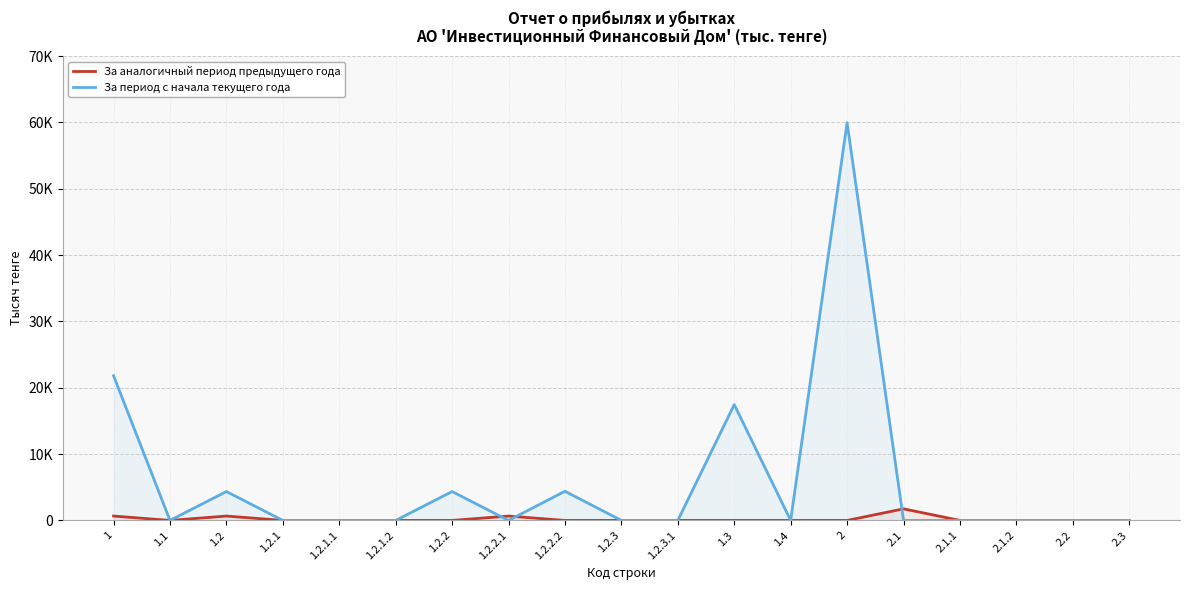

How many intersections are there between За аналогичный период предыдущего года and За период с начала текущего года?

4